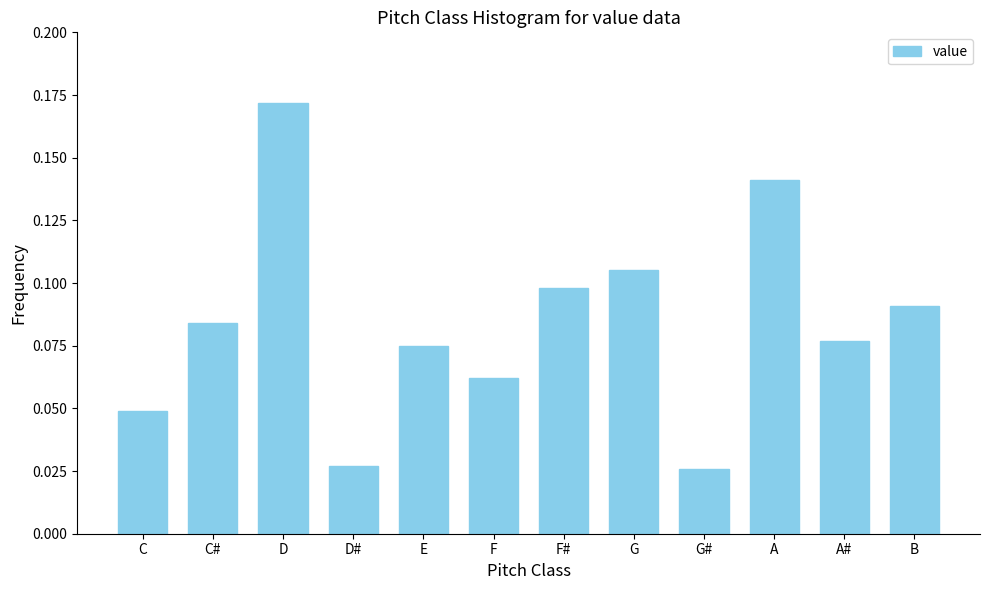

What is the sum of all values?

1.0